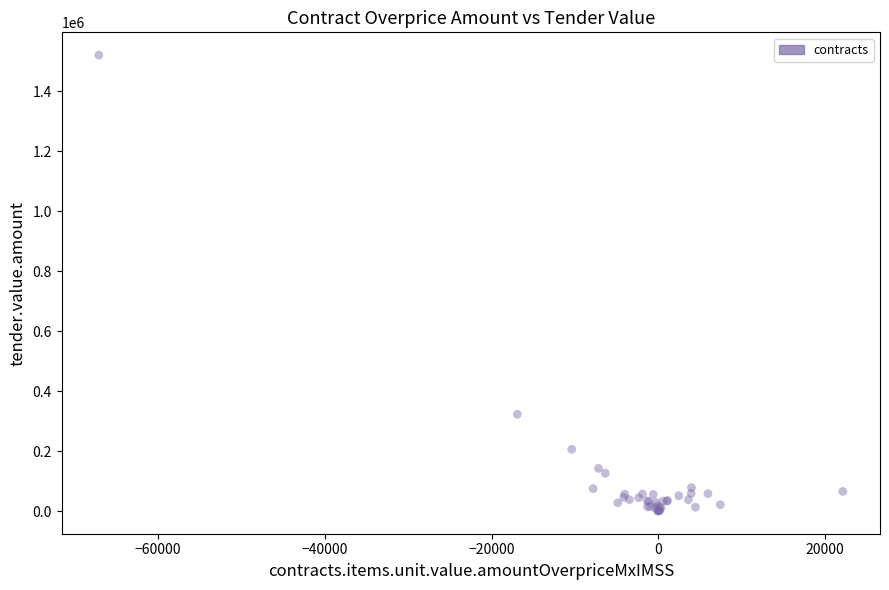

What Y value in the scatter plot is closest to 760665?

322801.0